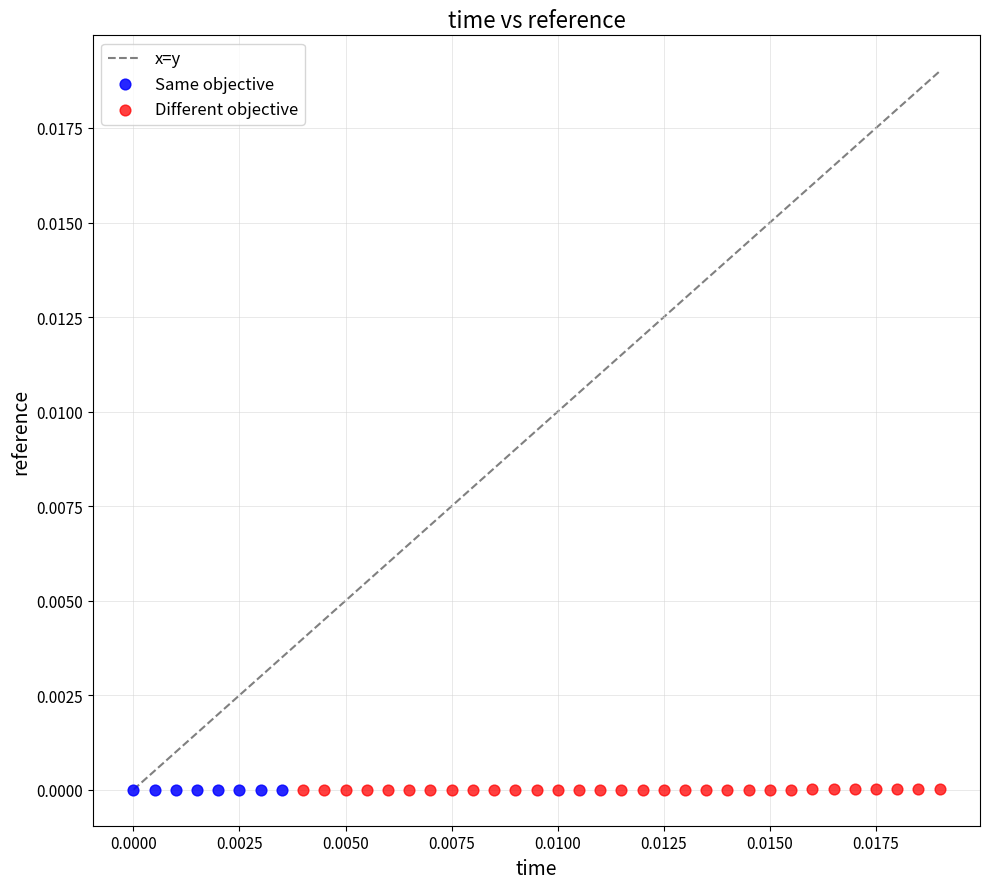

Which series has the largest Y range (max minus min)?

Different objective